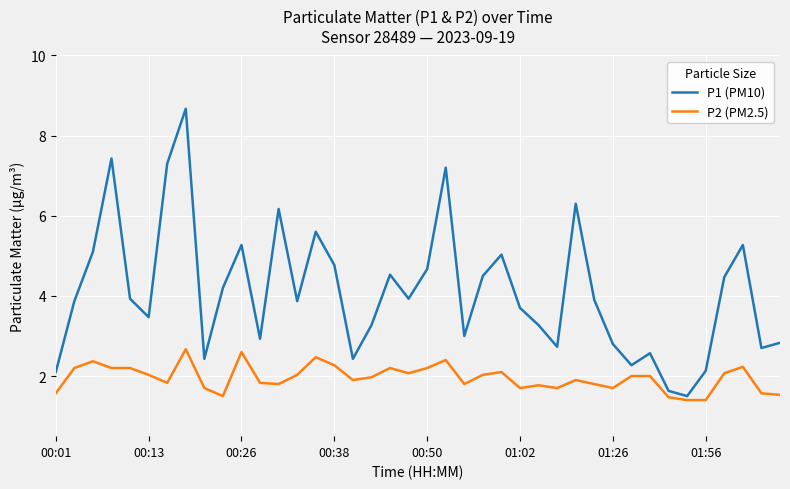

What is the difference between the second highest and minimum values in the P1 (PM10) series?

5.9